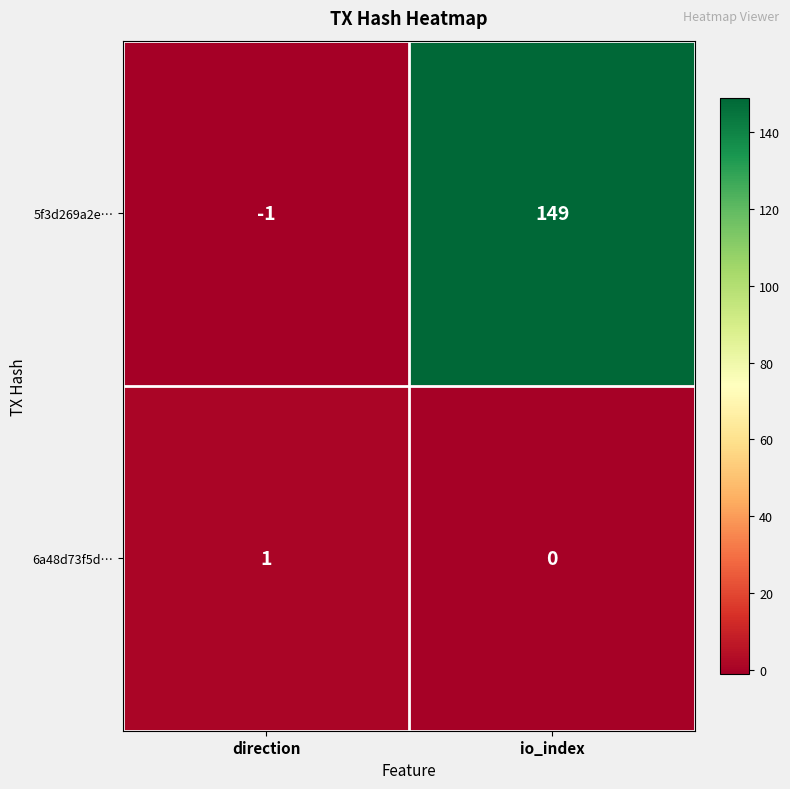

Where is 6a48d73f5d… nearest to the value 0?

io_index